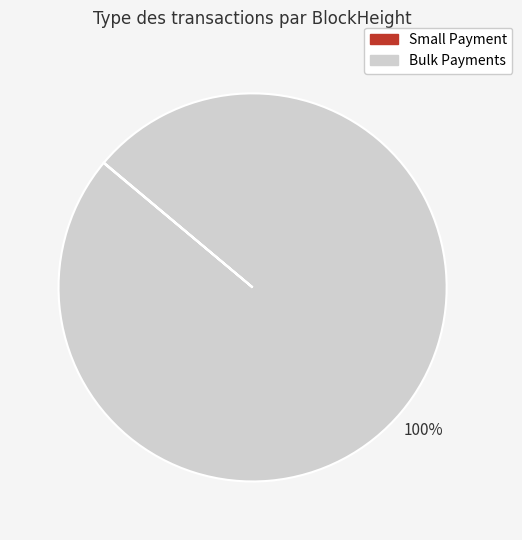

Is there any slice that represents more than half of the pie?

Yes